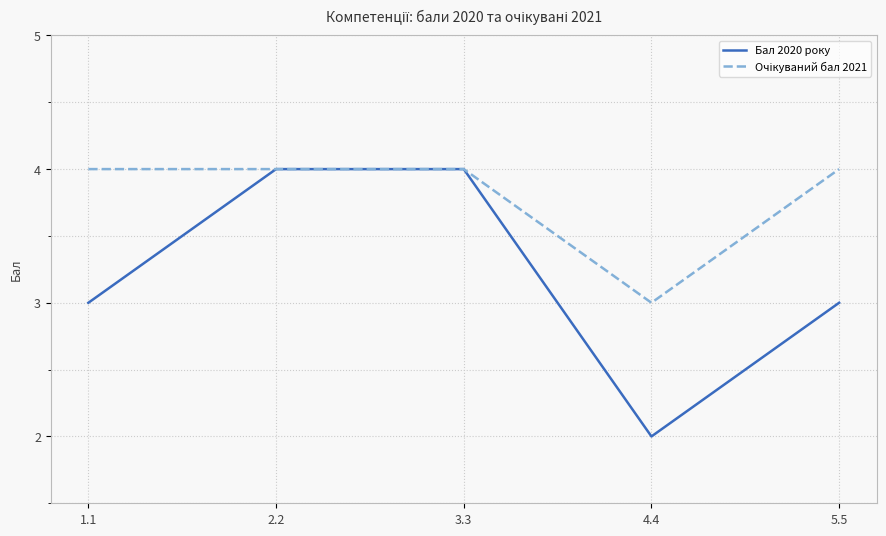

The Бал 2020 року series shows 5 at 1.1. True or false?

False